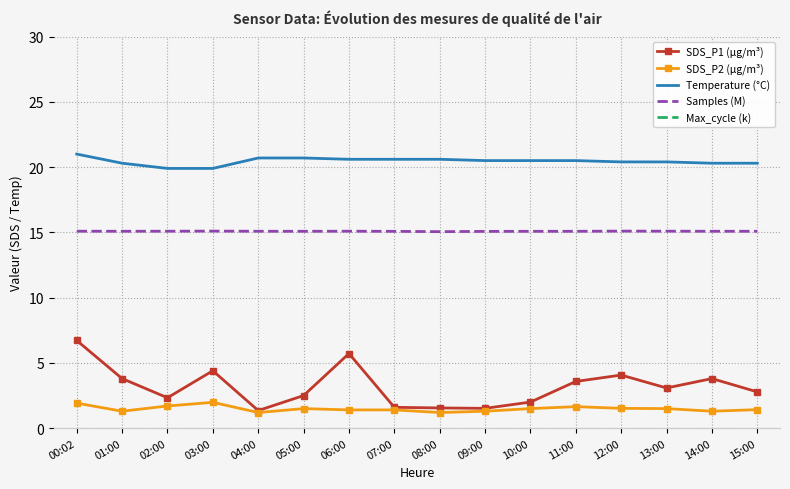

Where is the first local minimum for Samples (M)?

01:00